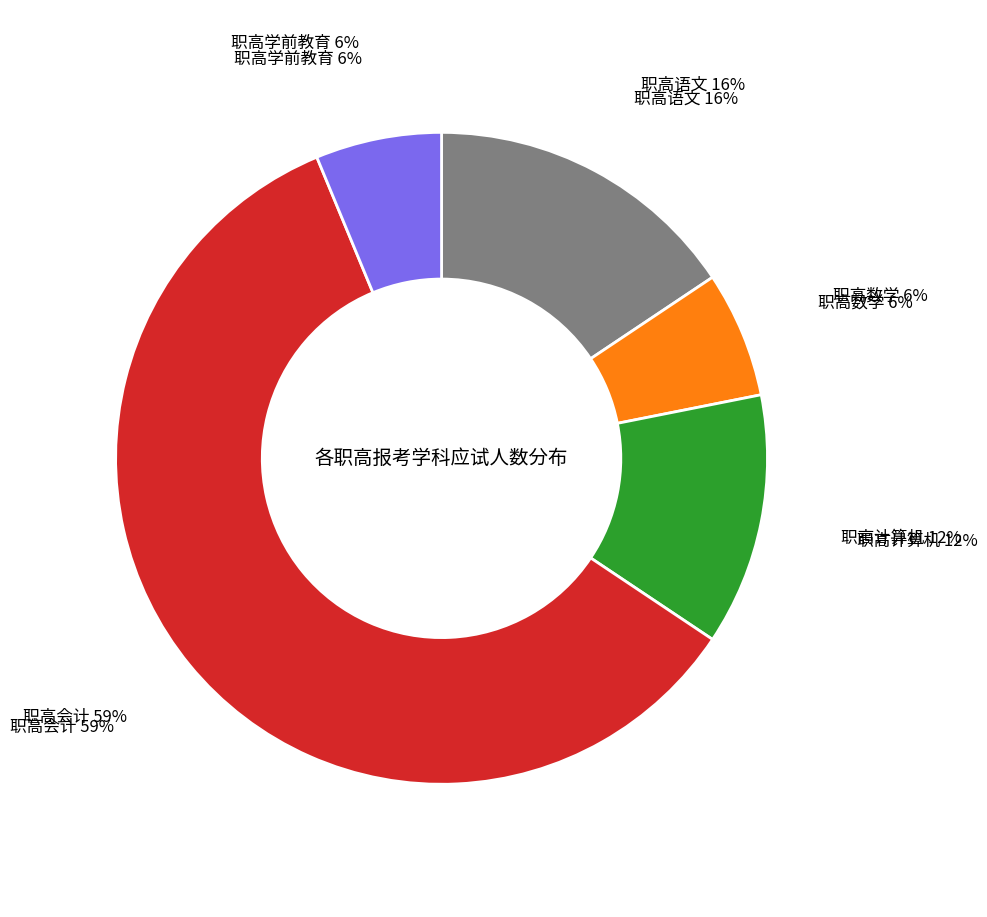

Does any single category account for the majority?

Yes